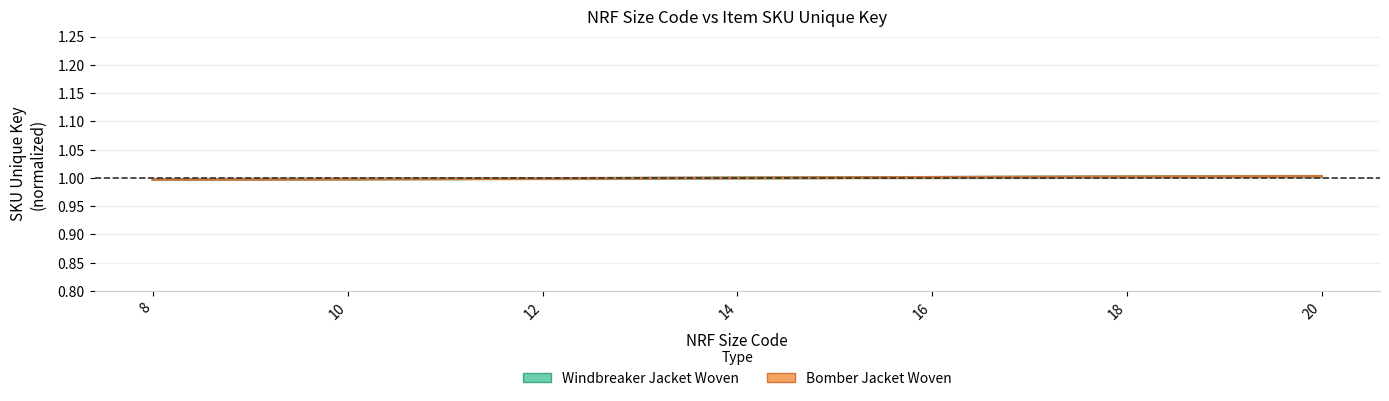

List the series in order of their peak value, highest first.

Windbreaker Jacket Woven, Bomber Jacket Woven